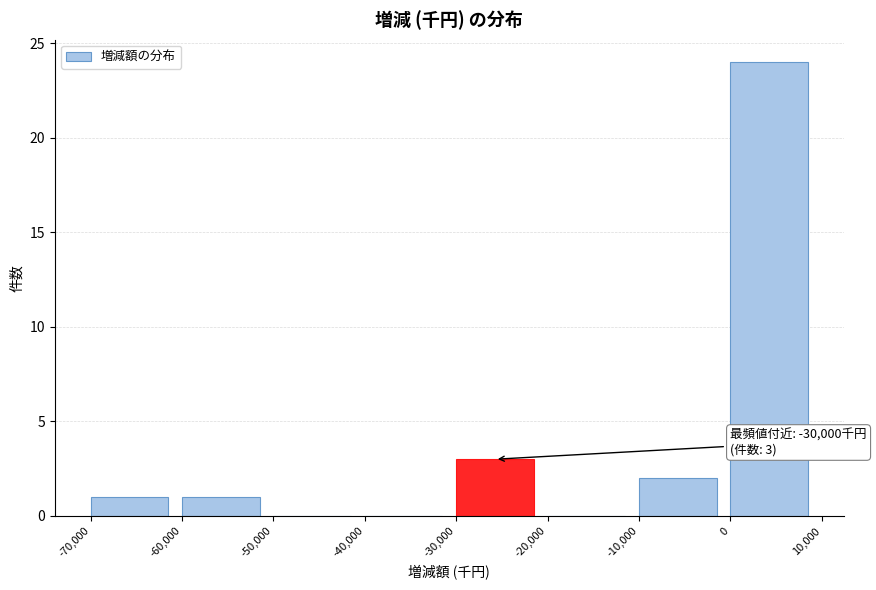

Which range on the x-axis has the tallest bar?

0 to 10,000